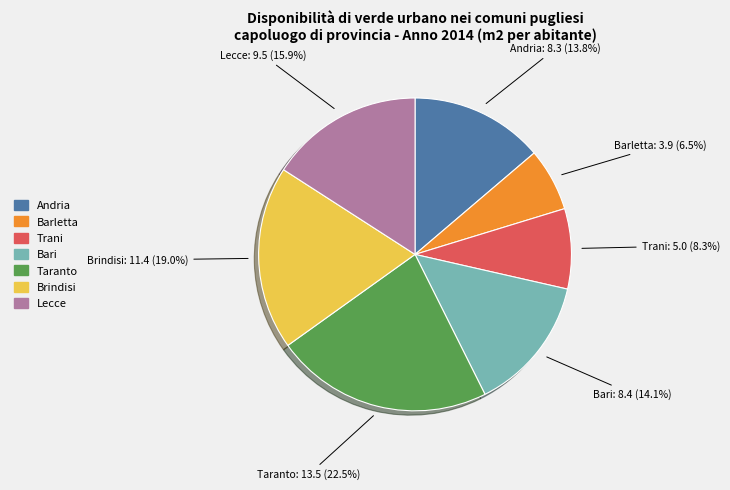

How many slices are in this pie chart?

7